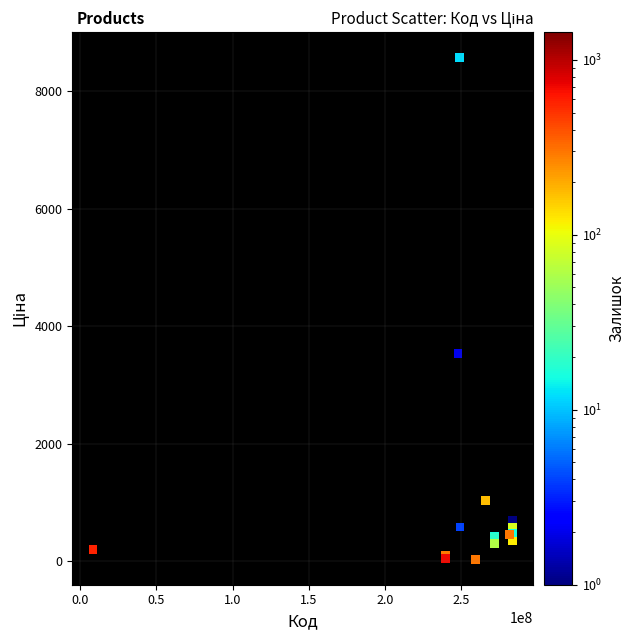

What Y value in the scatter plot is closest to 4305?

3533.1